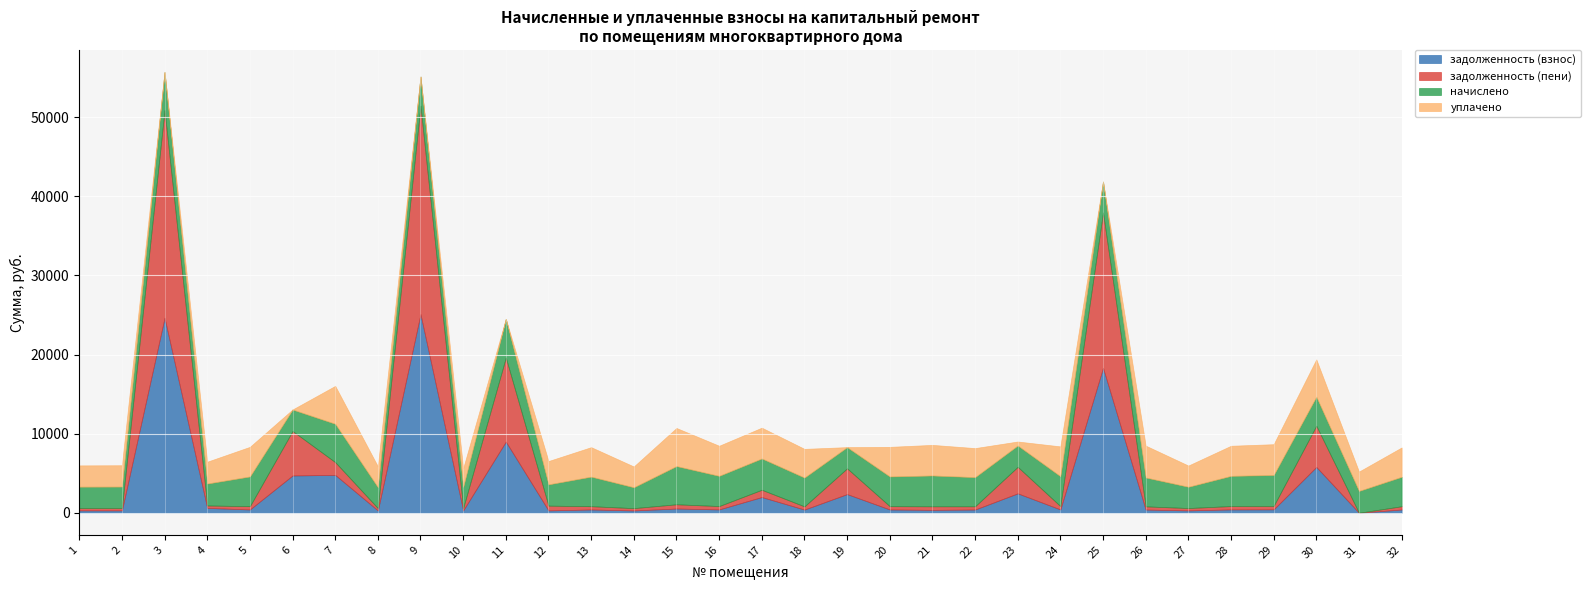

Reading left to right, extract all data points from this chart.

задолженность (взнос): 300.1	301.0	24648.8	615.9	417.5	4716.0	4787.9	294.1	25109.4	296.1	8998.5	298.1	415.5	293.1	536.9	424.4	1987.7	404.7	2361.6	417.5	366.6	409.6	2454.3	420.5	18333.0	405.7	299.1	424.4	434.3	5794.5	0.0	413.6
задолженность (пени): 300.1	301.0	26256.6	307.9	417.5	5622.1	1616.7	294.1	26344.1	296.1	10627.1	604.0	415.5	293.1	536.9	424.4	920.2	404.7	3255.8	417.5	450.0	409.6	3354.4	420.5	19635.9	405.7	299.1	424.4	434.3	5208.7	0.0	413.6
начислено: 2700.4	2709.4	4823.5	2771.5	3757.5	2718.2	4850.1	2647.2	3704.2	2664.9	4885.6	2690.5	3739.8	2638.3	4832.4	3819.7	3961.8	3642.0	2682.6	3757.5	3899.6	3686.5	2700.4	3784.1	3908.5	3650.9	2691.5	3819.7	3908.5	3677.6	2762.6	3721.9
уплачено: 2688.9	2697.8	0.0	2759.6	3741.4	0.0	4787.9	2635.8	0.0	2368.8	0.0	2946.3	3723.8	2627.0	4811.7	3803.3	3888.1	3626.4	0.0	3741.4	3866.2	3670.7	500.0	3767.9	0.0	4025.4	2680.0	3803.3	3891.8	4716.4	2443.9	3706.0